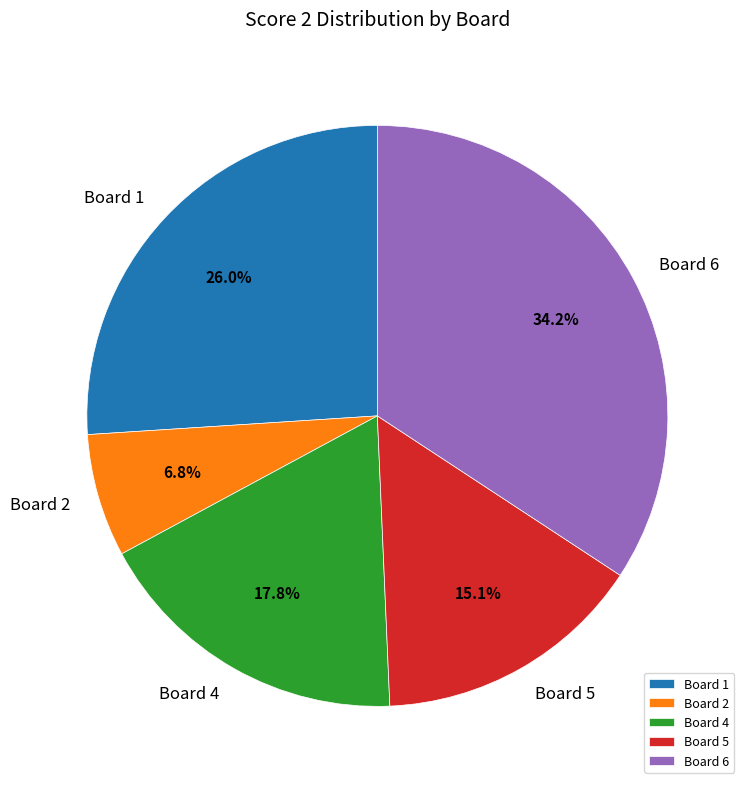

To the nearest percent, what is the average slice percentage?

20%